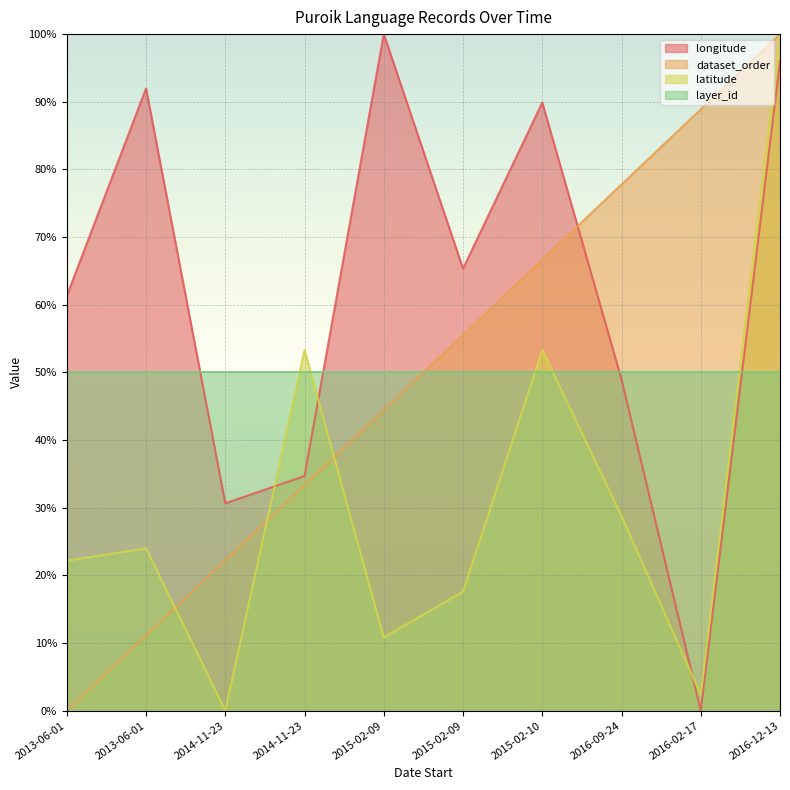

How many intersections are there between dataset_order and longitude?

1